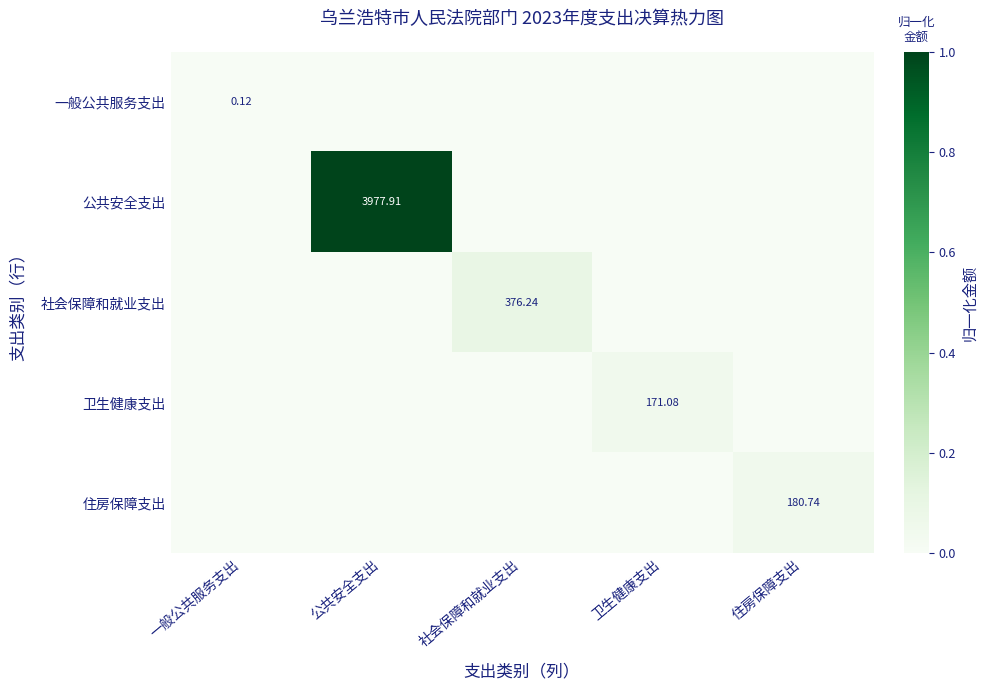

Which series has the widest spread of values?

公共安全支出